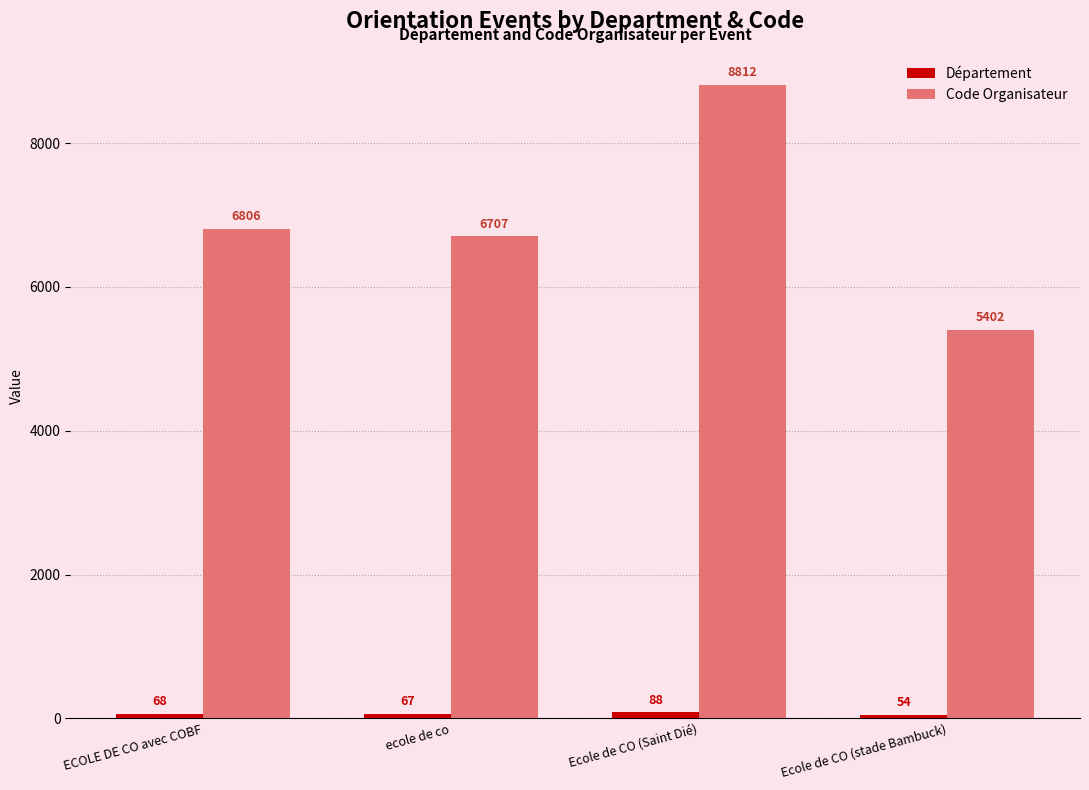

At which label does Code Organisateur reach its peak?

Ecole de CO (Saint Dié)